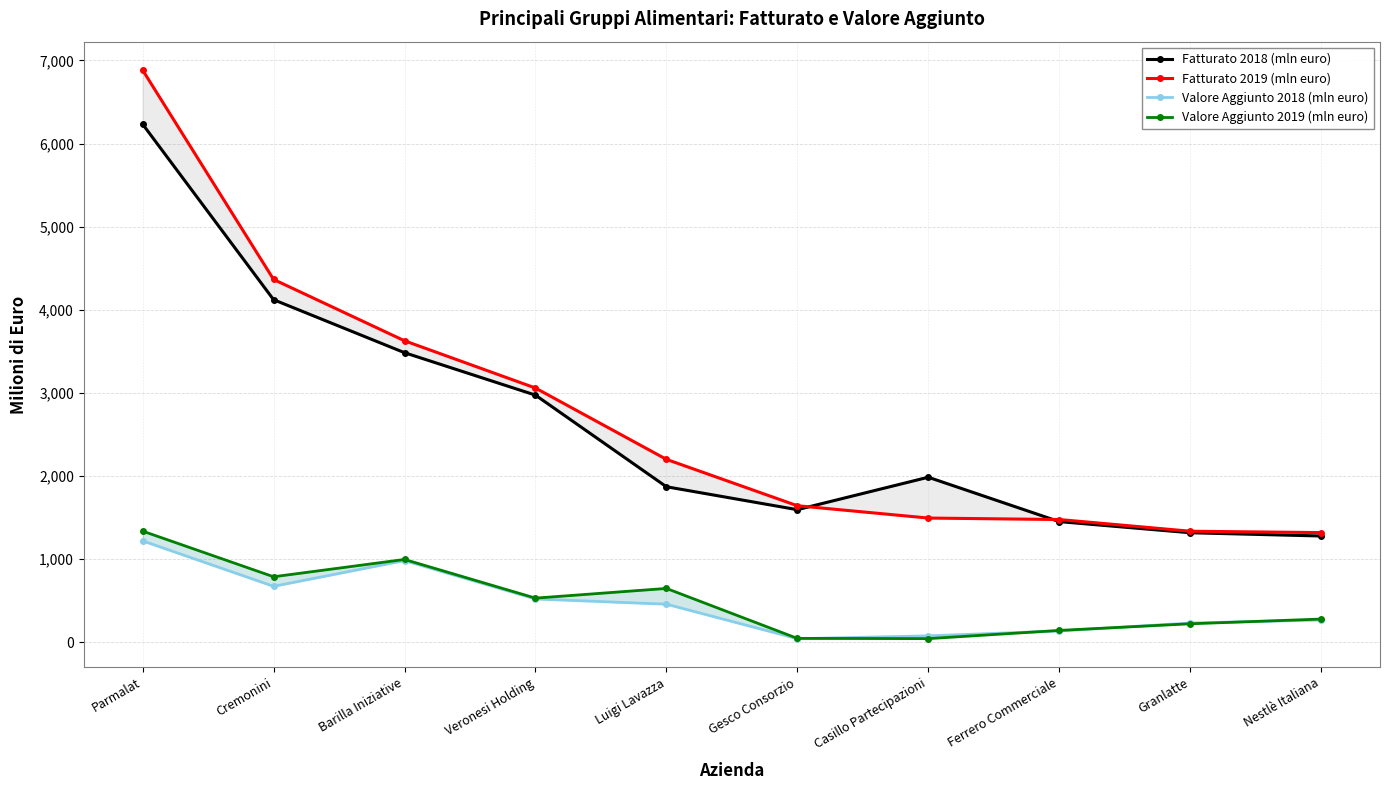

How many data points in Valore Aggiunto 2018 (mln euro) are less than 456?

5